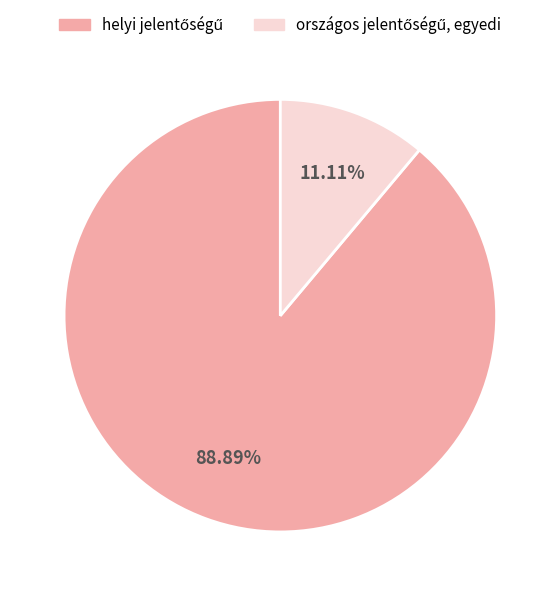

Is there a majority slice in this chart?

Yes